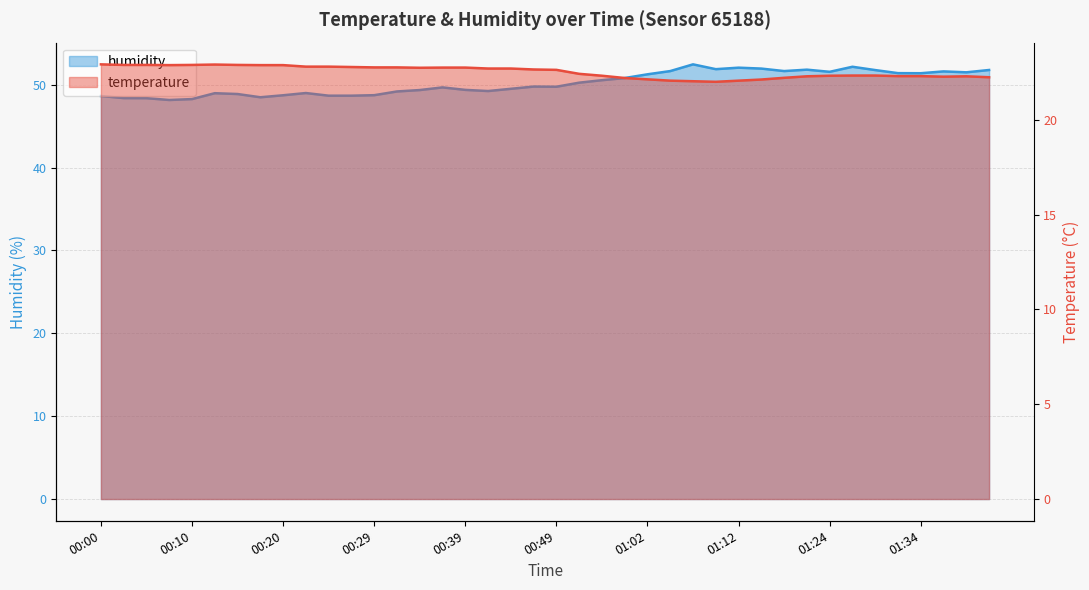

True or false: humidity and temperature cross at least once.

False